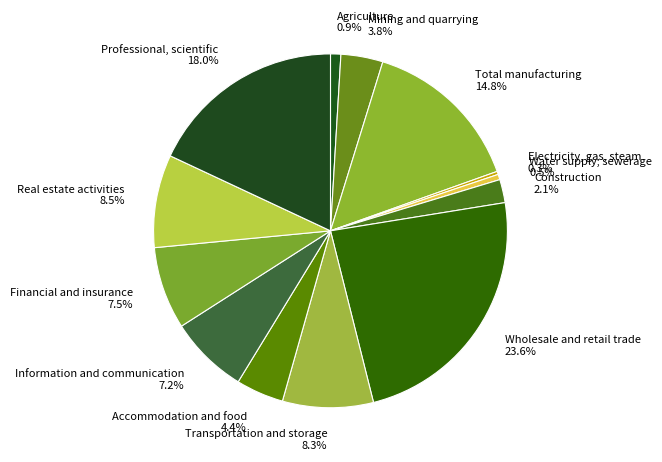

Is the sum of Real estate activities and Financial and insurance greater than half?

No